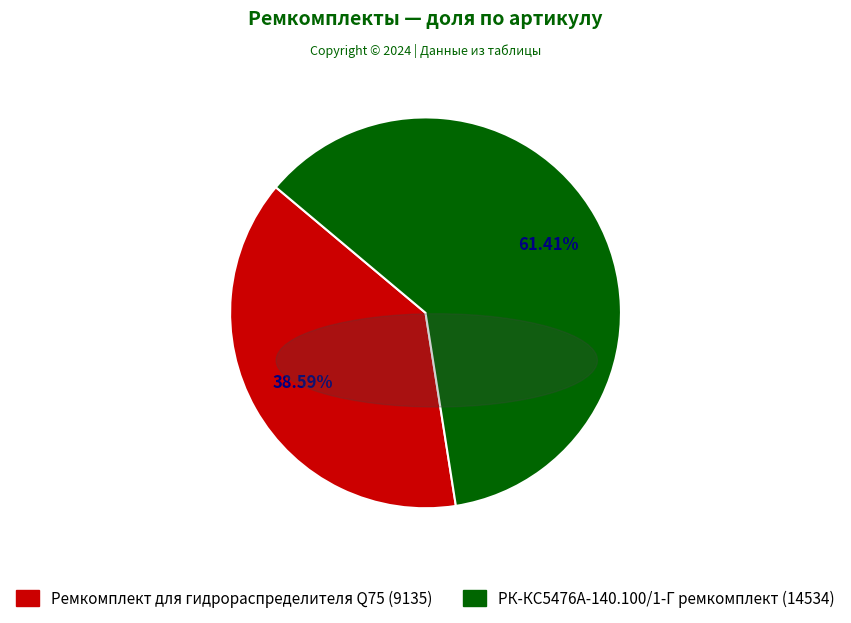

What is the ratio of the value at РК-КС5476А-140.100/1-Г ремкомплект to the value at Ремкомплект для гидрораспределителя Q75?

1.6